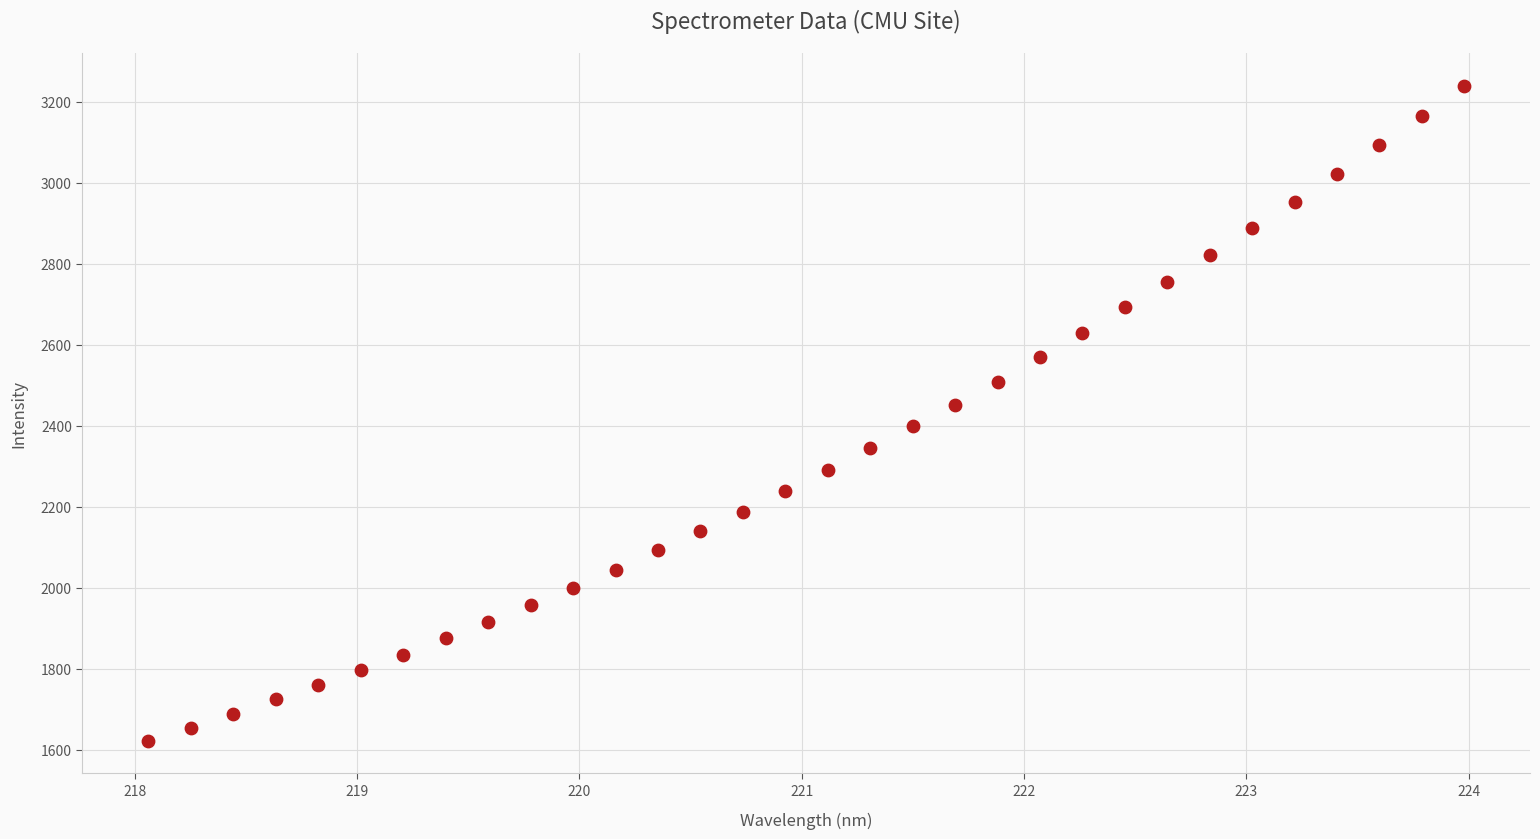

What is the range of X values (max minus min)?

5.9